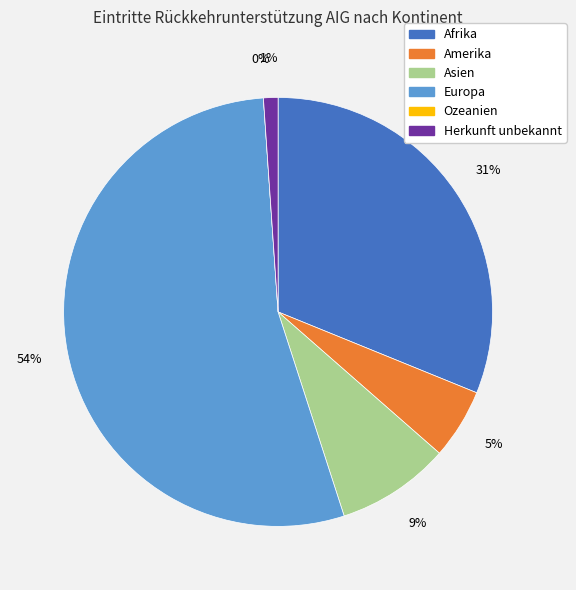

Is it true that Asien is 9% of the pie?

True